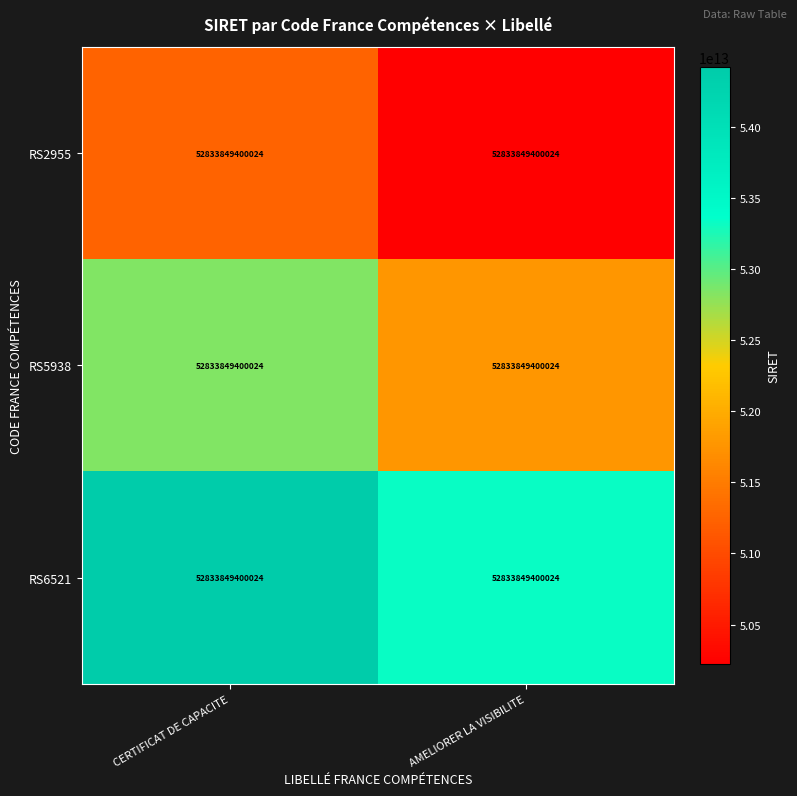

What is the difference between the RS2955 values at AMELIORER LA VISIBILITE and CERTIFICAT DE CAPACITE?

1024976678360.5